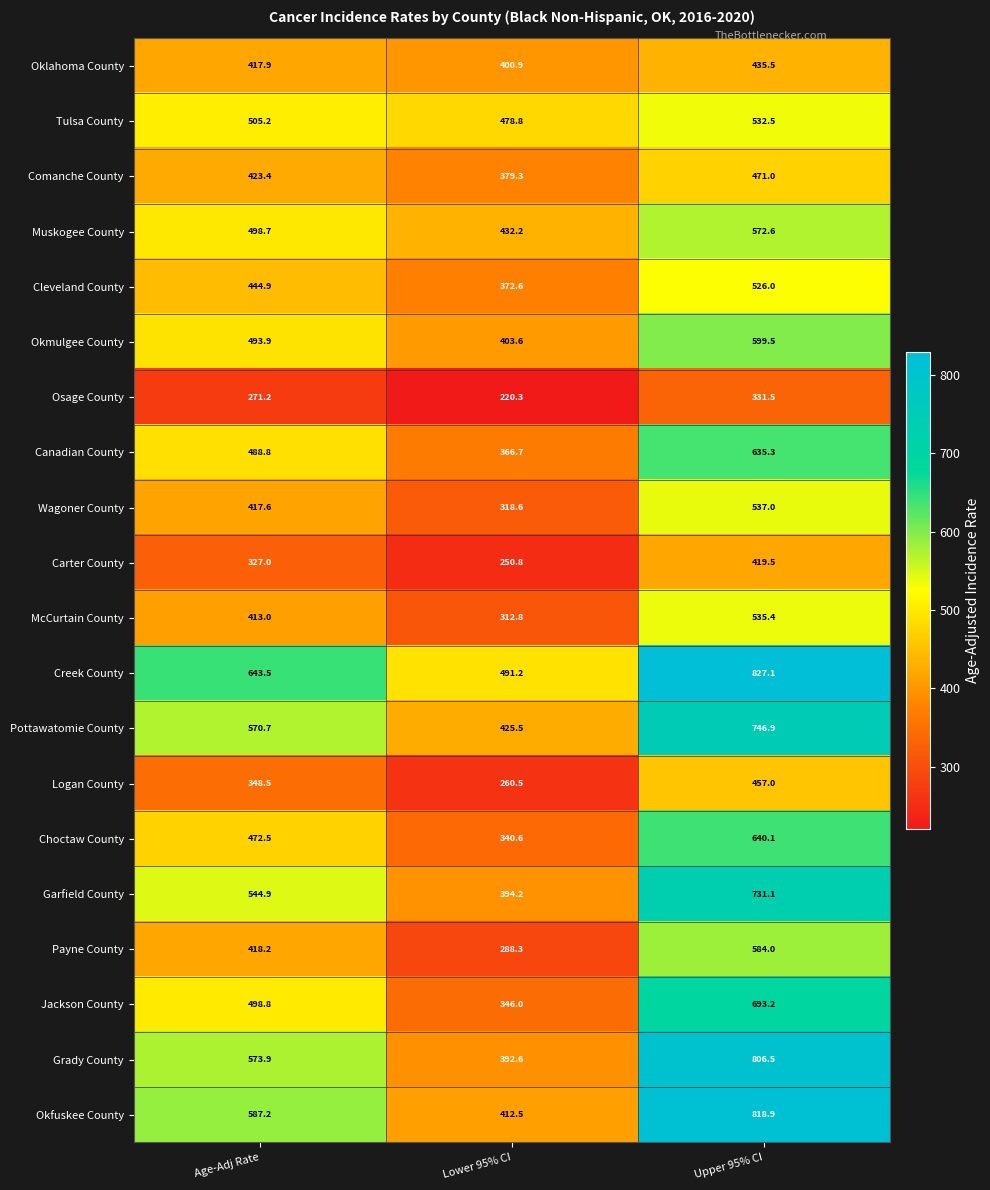

Between Lower 95% CI and Upper 95% CI, which series saw the biggest shift?

Grady County